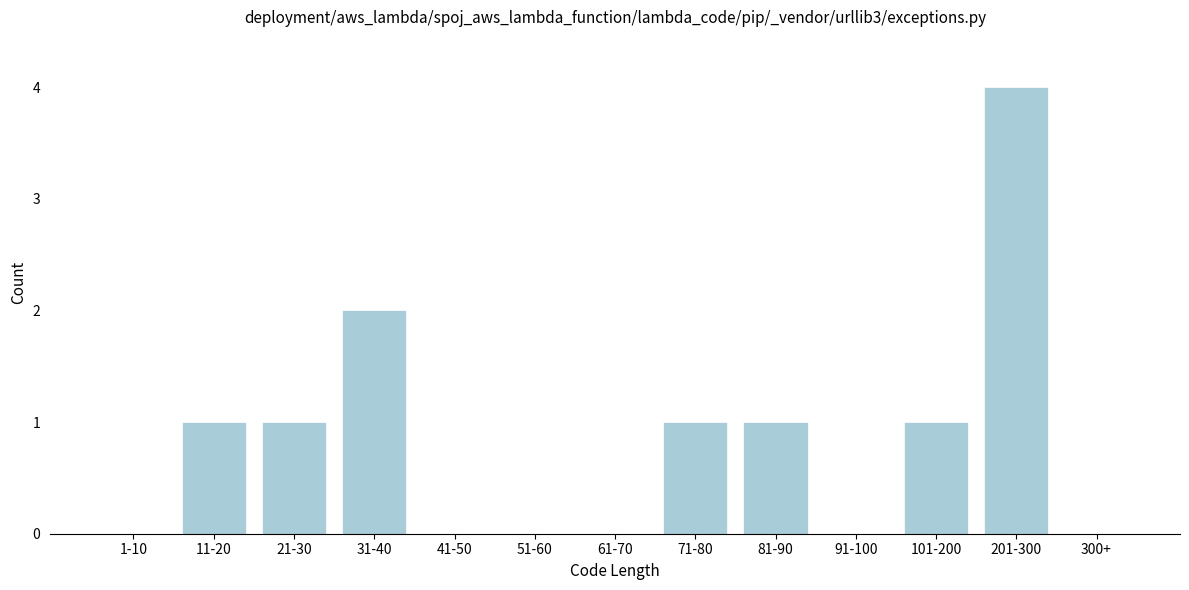

Reading left to right, what are all the values shown in this chart?

1-10=0	11-20=1	21-30=1	31-40=2	41-50=0	51-60=0	61-70=0	71-80=1	81-90=1	91-100=0	101-200=1	201-300=4	300+=0